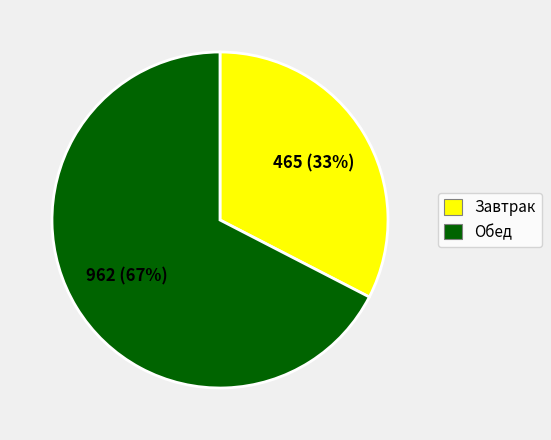

To the nearest percent, what is the combined percentage of Завтрак and Обед?

100%